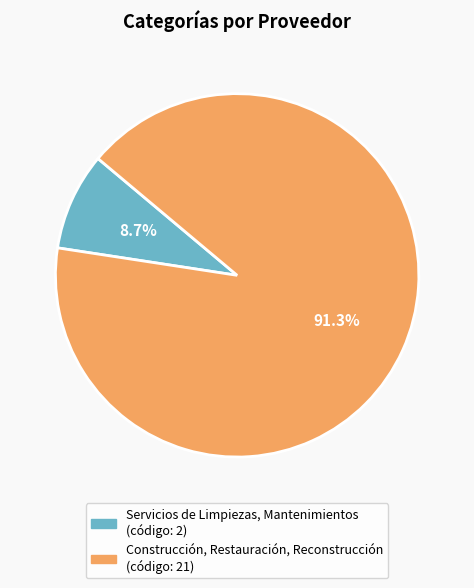

Is there any slice that represents more than half of the pie?

Yes